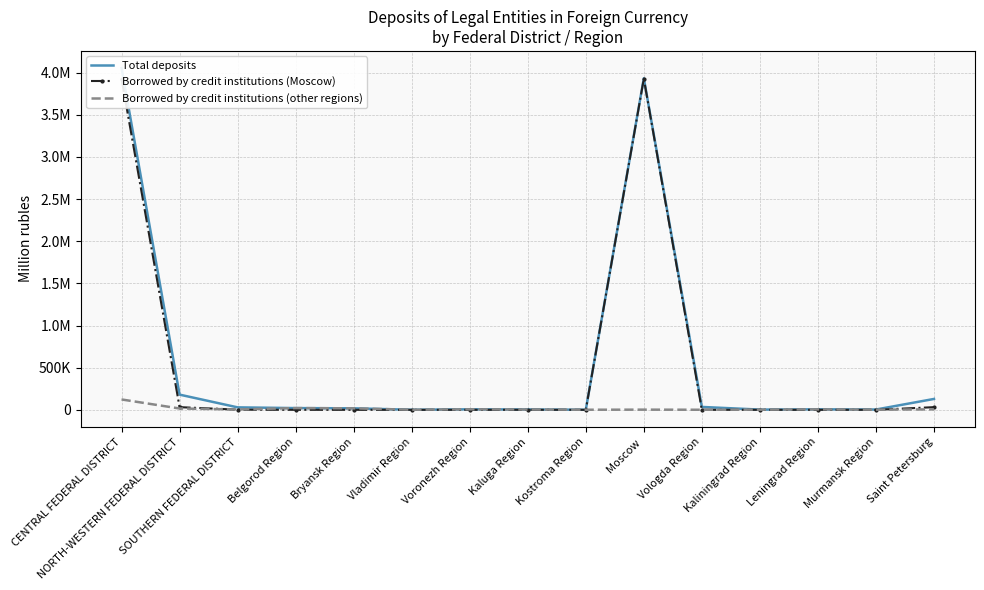

What is the total value across all series at Vologda Region?

35100